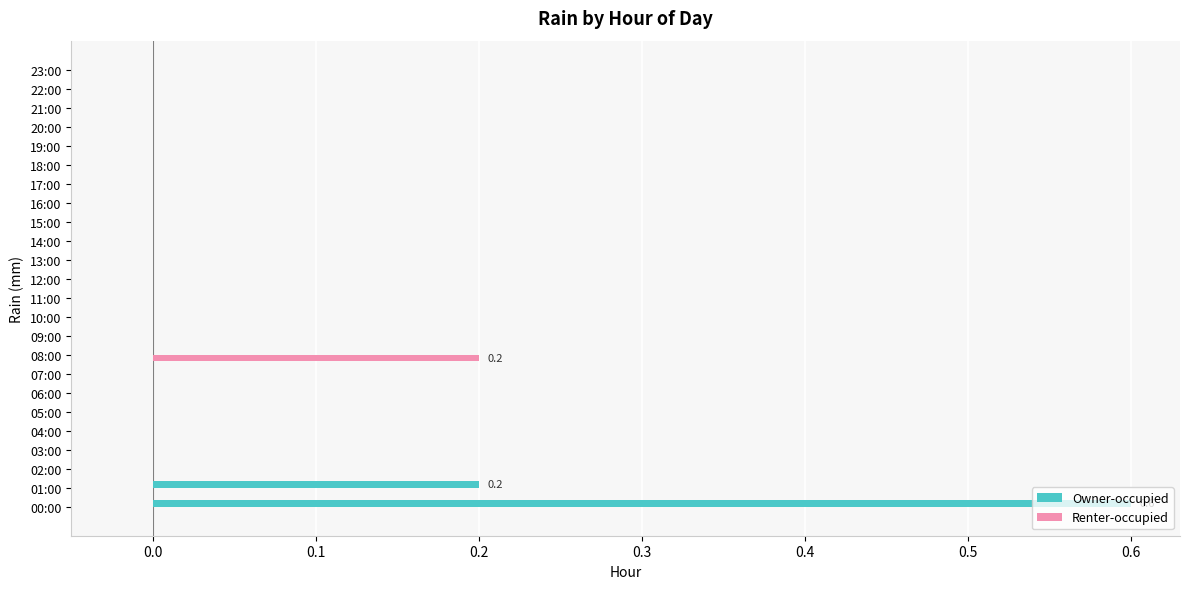

Which series changed the most between 00:00 and 09:00?

Owner-occupied